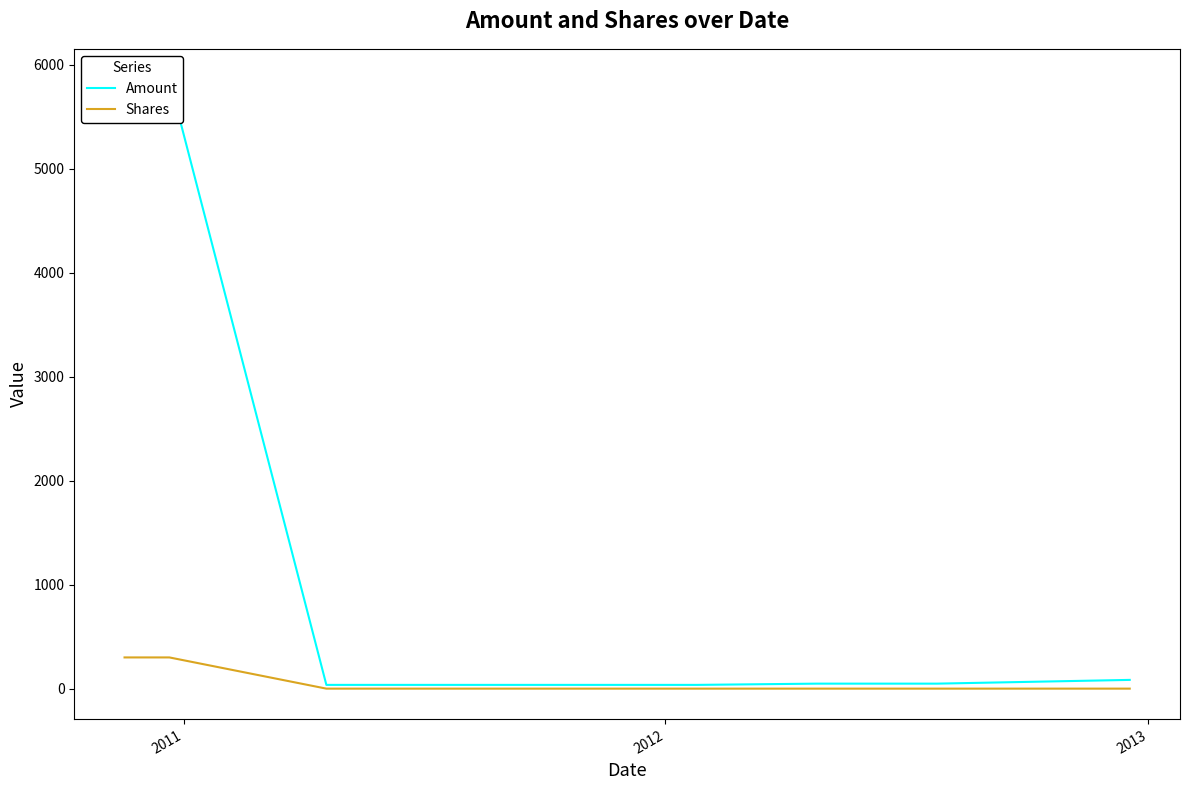

True or false: Shares and Amount intersect in this chart.

False